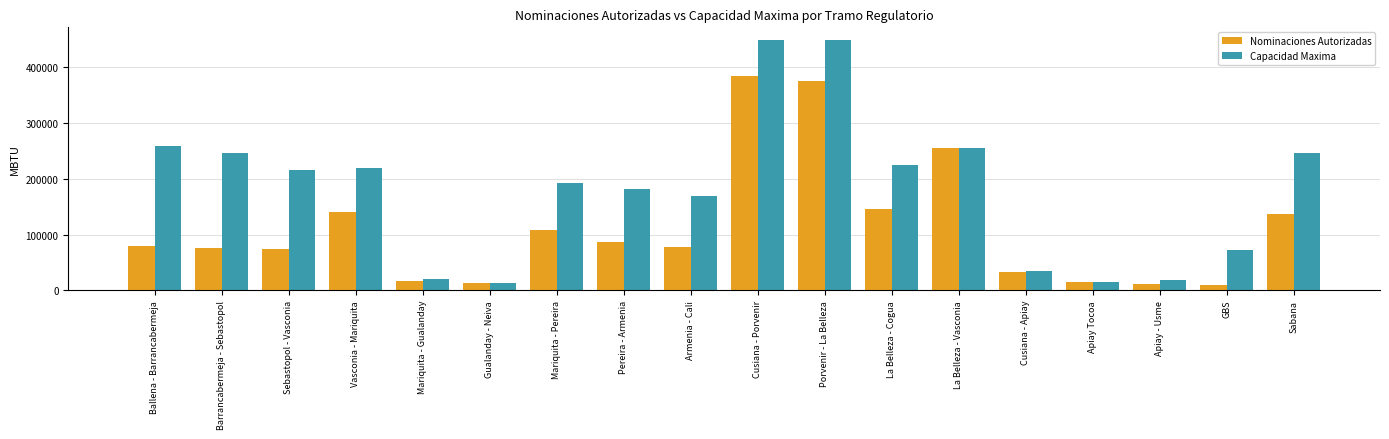

What is the difference between the Nominaciones Autorizadas values at Gualanday - Neiva and Apiay Tocoa?

926.0